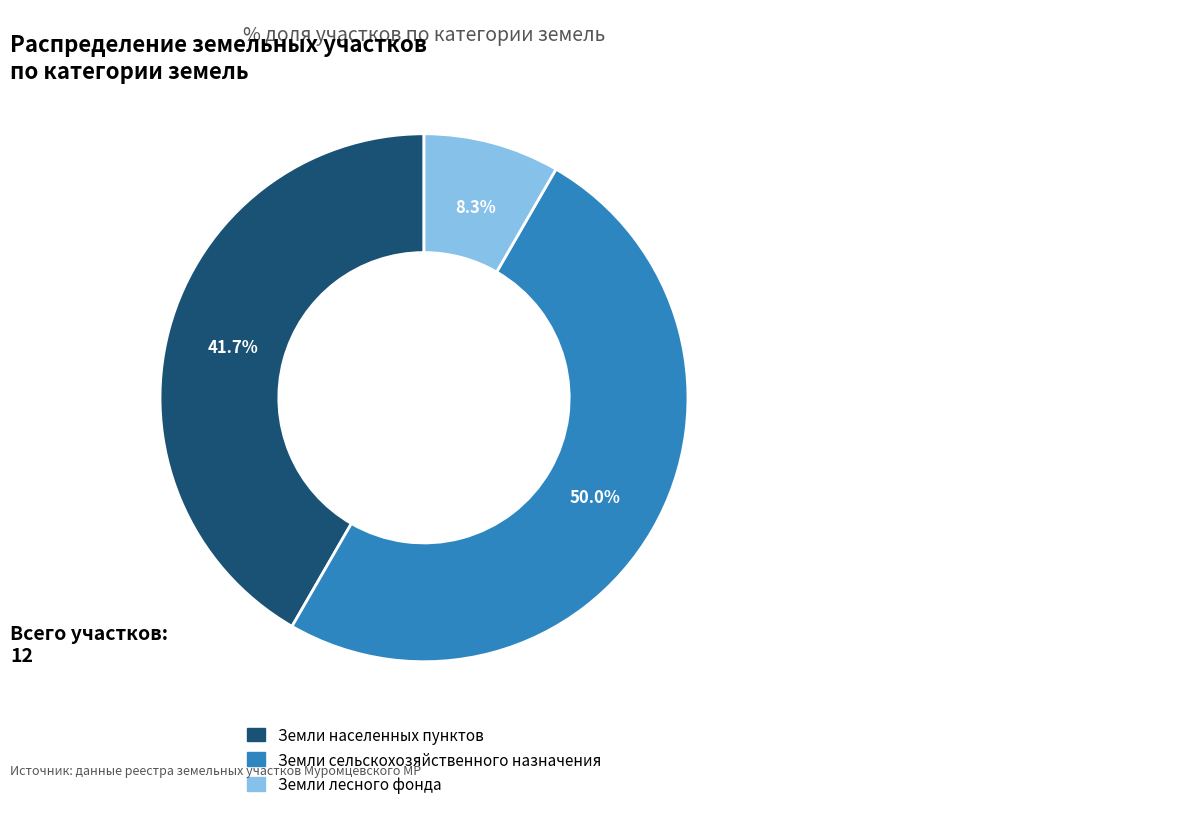

What percentage do Земли лесного фонда and Земли населенных пунктов together represent?

50.0%